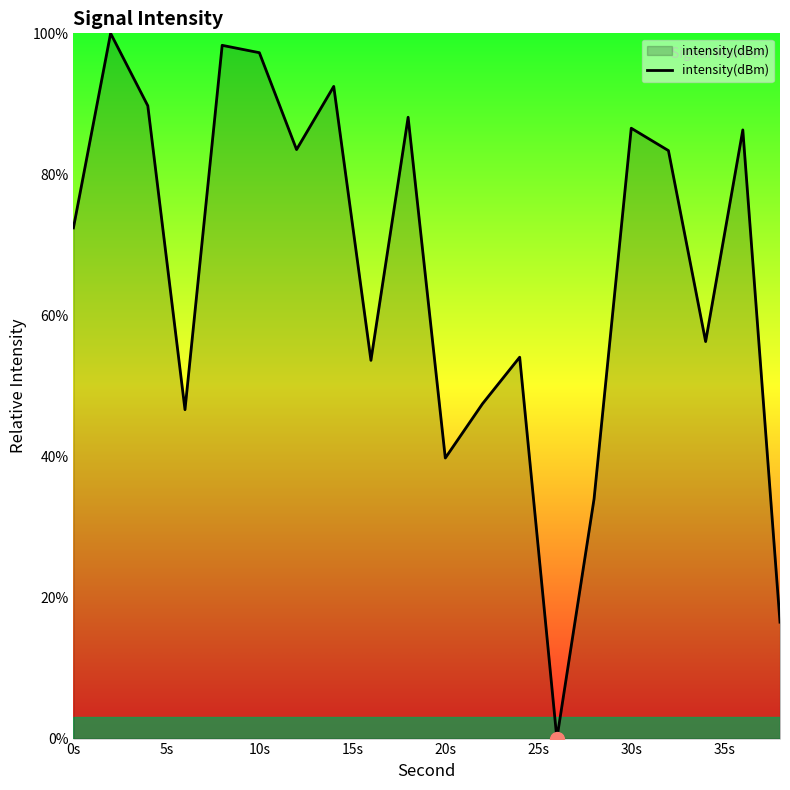

What is the difference between the second highest and minimum values?

98.3